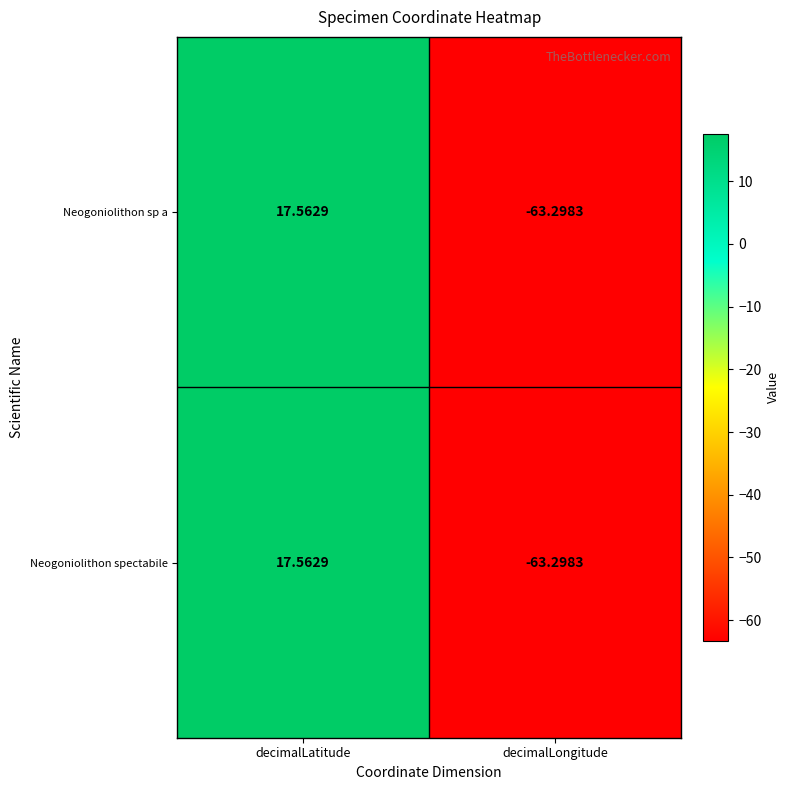

How many positive values does the Neogoniolithon spectabile series have?

1